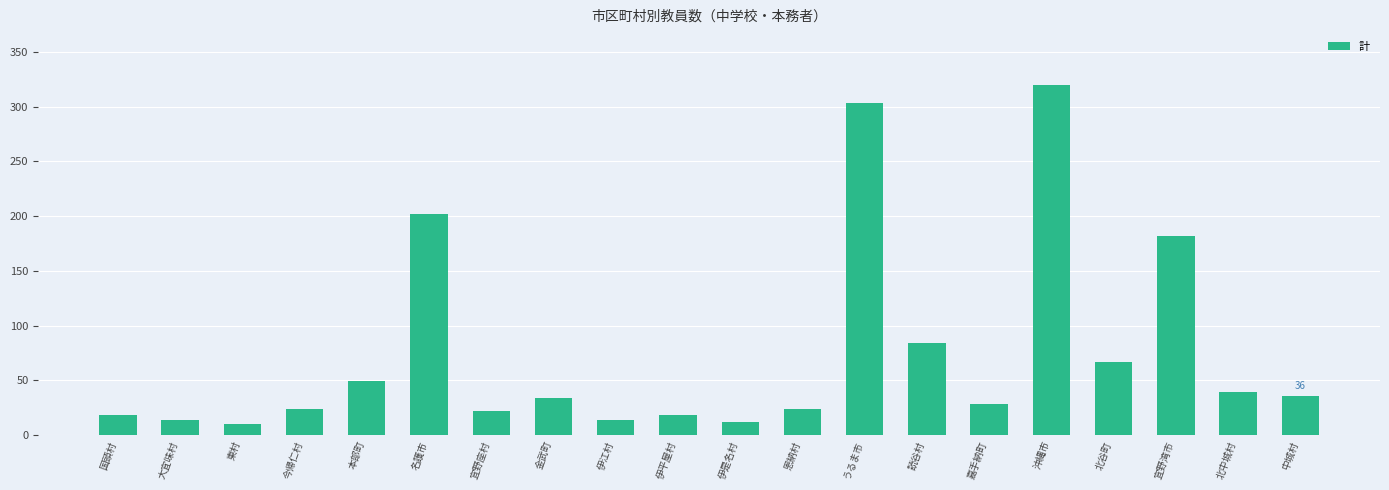

What is the value of the 17th bar from the left?

67